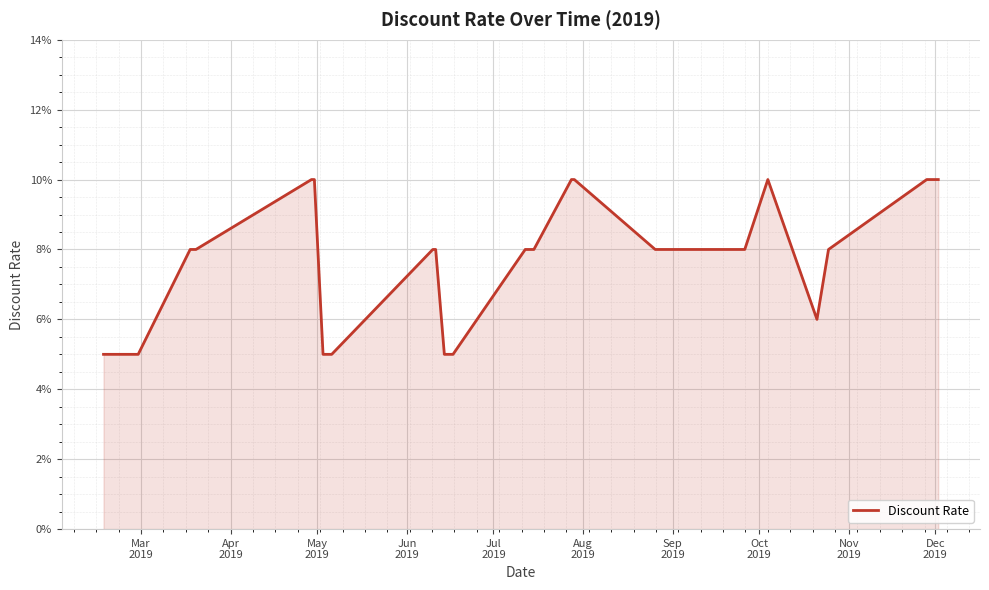

What is the smallest value displayed?

0.1